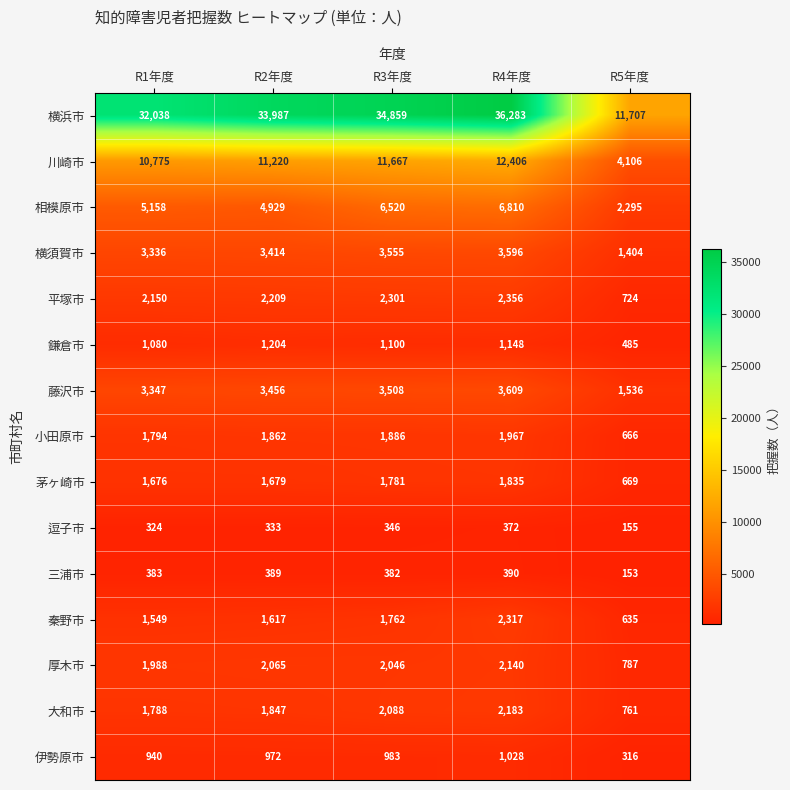

What is the difference between the maximum and second lowest values in the 横須賀市 series?

260